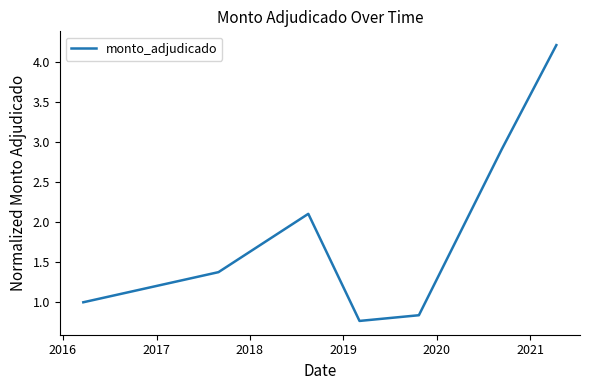

What is the difference between the maximum and minimum values?

3.4